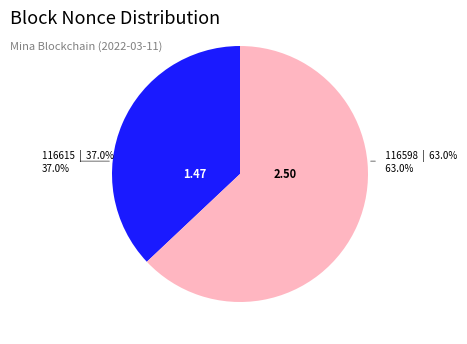

What percentage is NOT represented by 116615?

63.0%